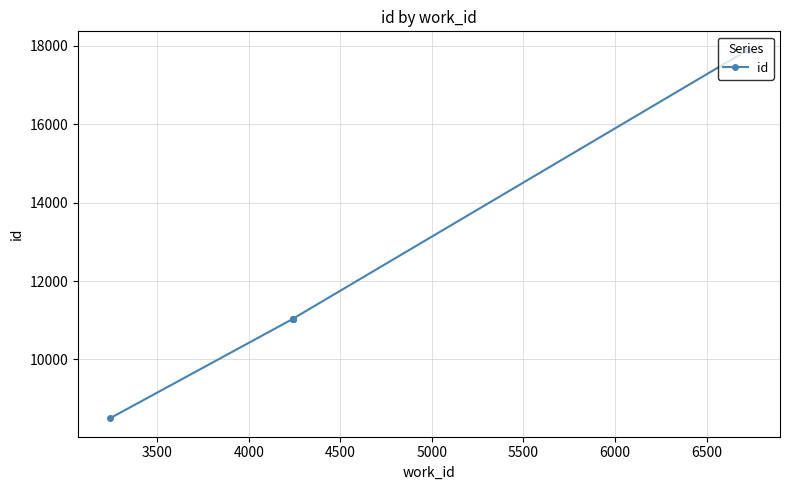

Reading left to right, transcribe all the data shown in this chart.

8496	11028	11029	11030	11031	17902